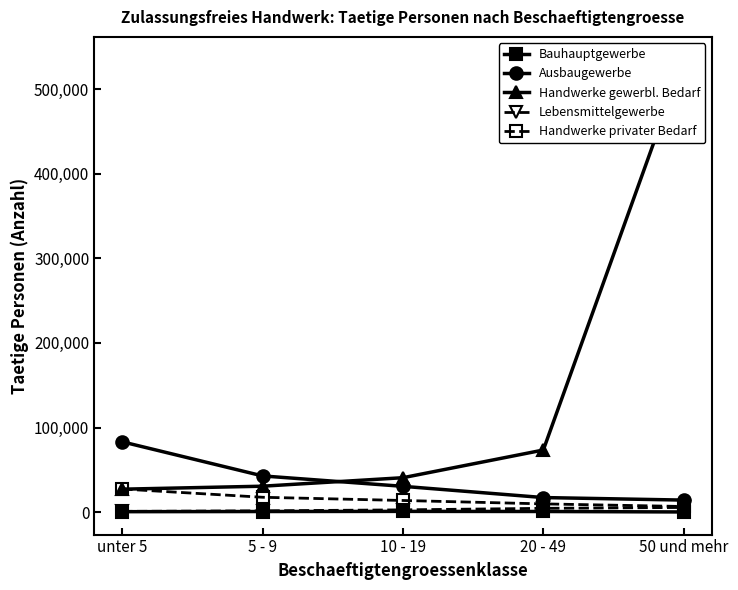

How many lines are shown in the chart?

5